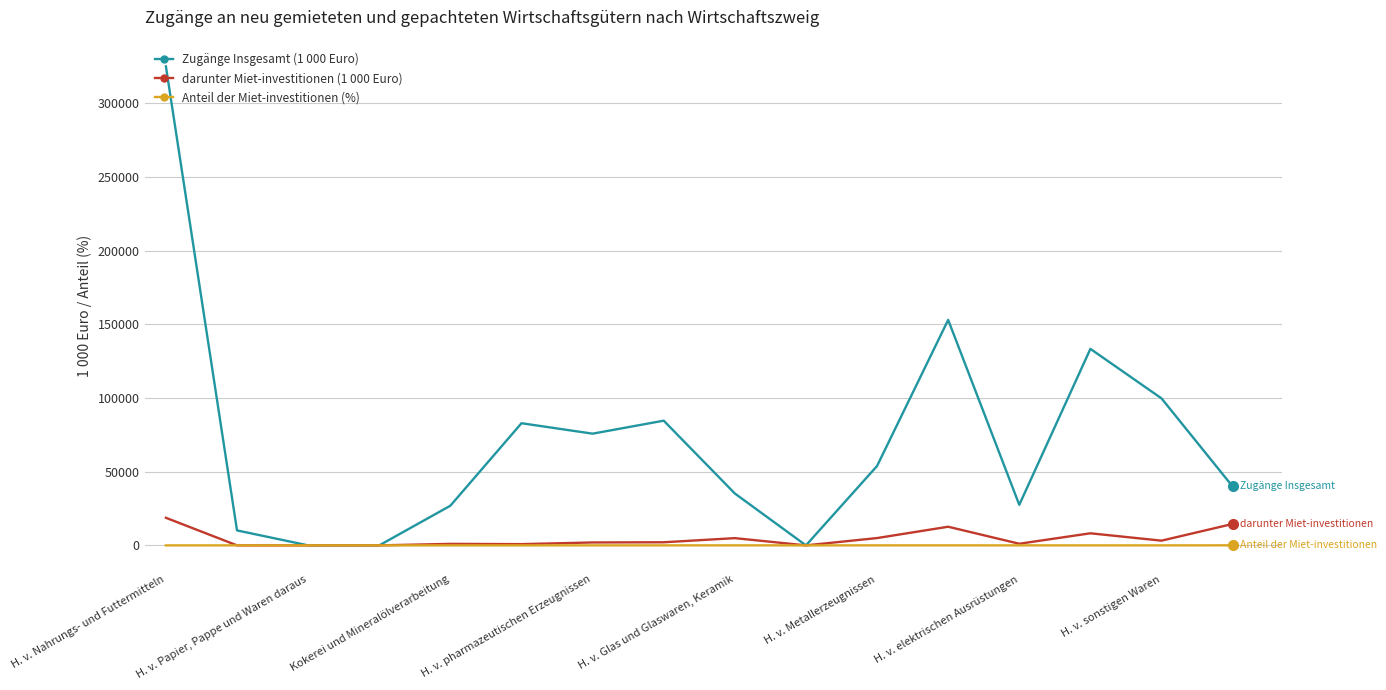

True or false: Anteil der Miet-investitionen (%) has more than 0 interior local peaks.

True